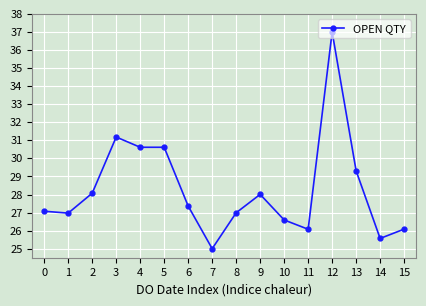

How many lines are shown in the chart?

1